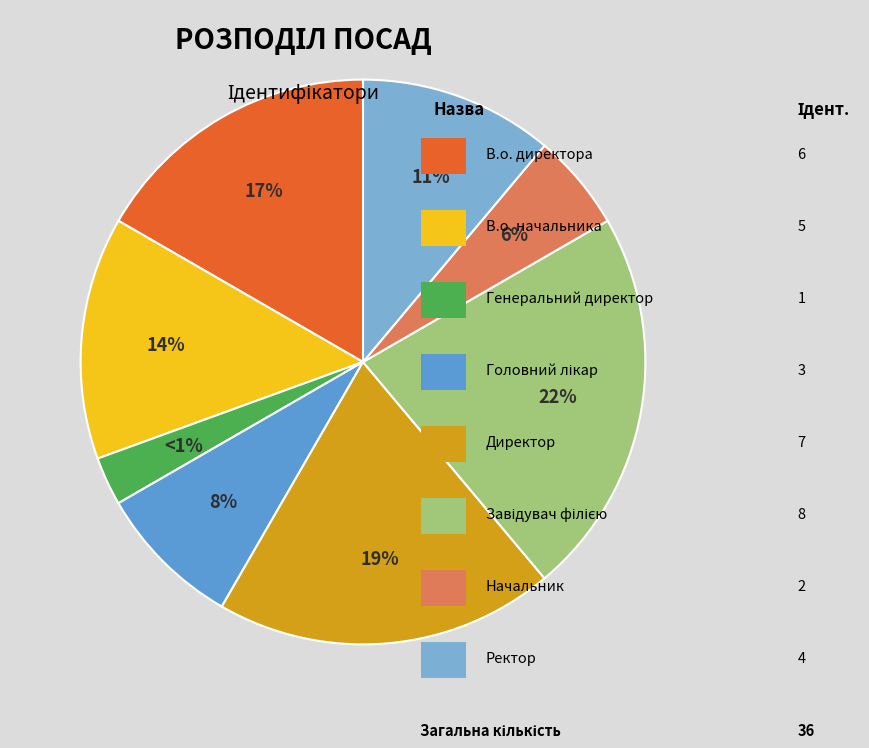

What is the smallest slice in the pie chart?

Генеральний директор